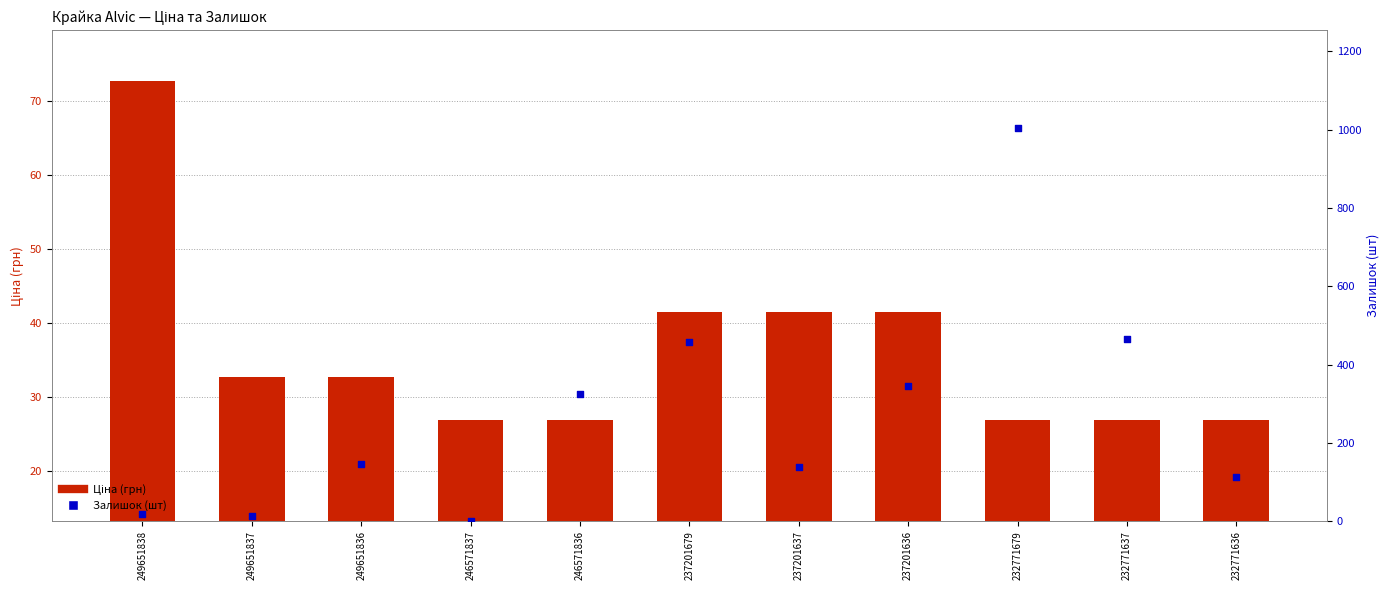

Which series contains the lowest Y value?

Залишок (шт)